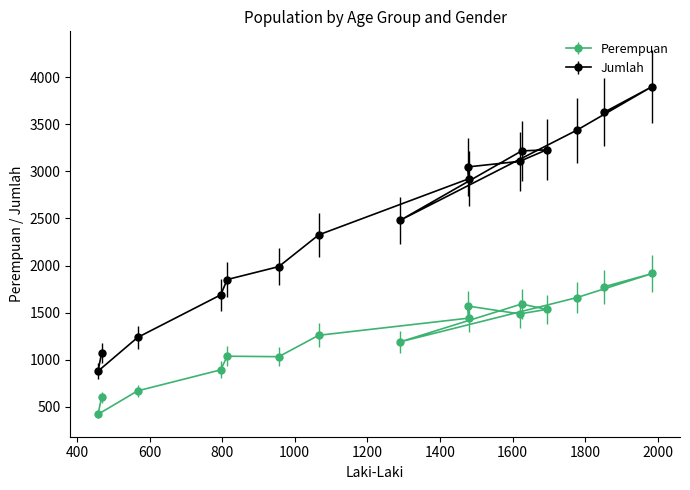

Which series has the largest total across all categories?

Jumlah